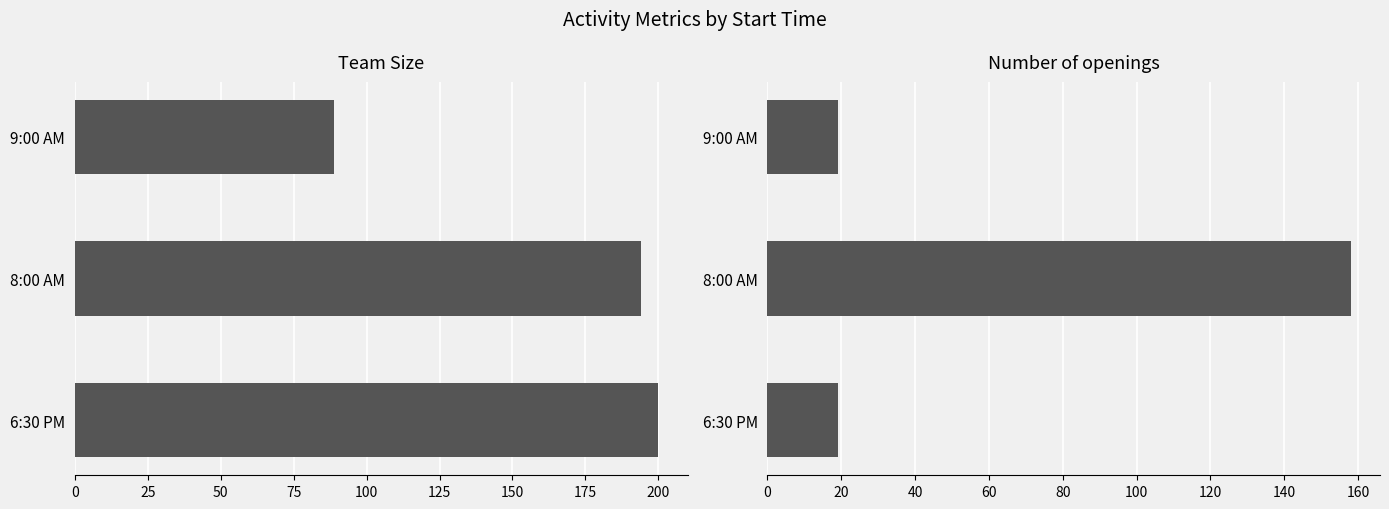

Does the chart contain stacked bars?

No